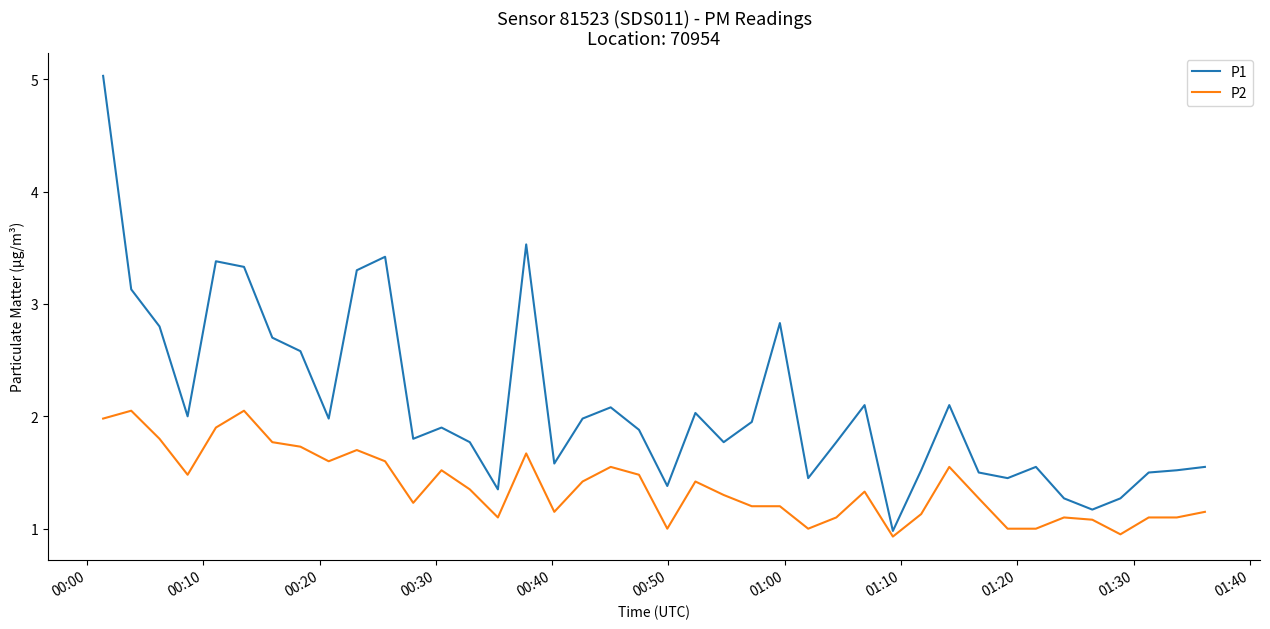

What is the maximum value for P1?

5.0